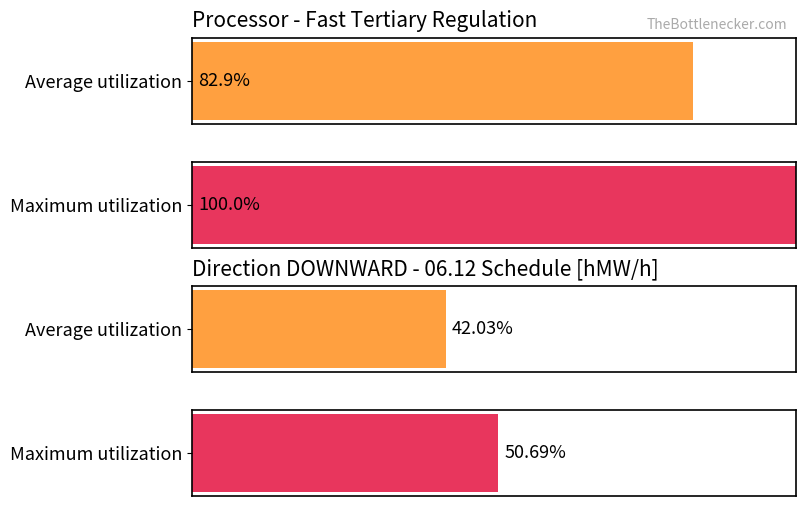

Are the bars horizontal?

Yes